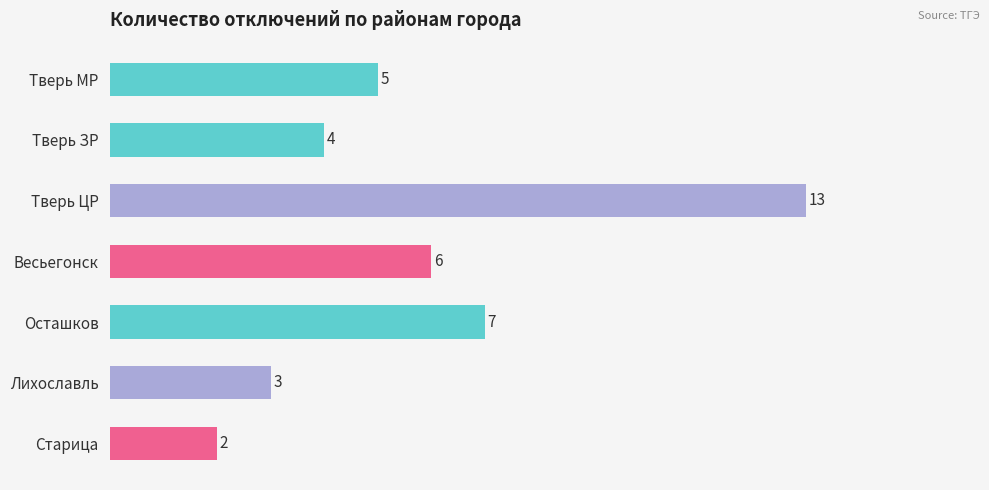

The value at Весьегонск is 10. True or false?

False